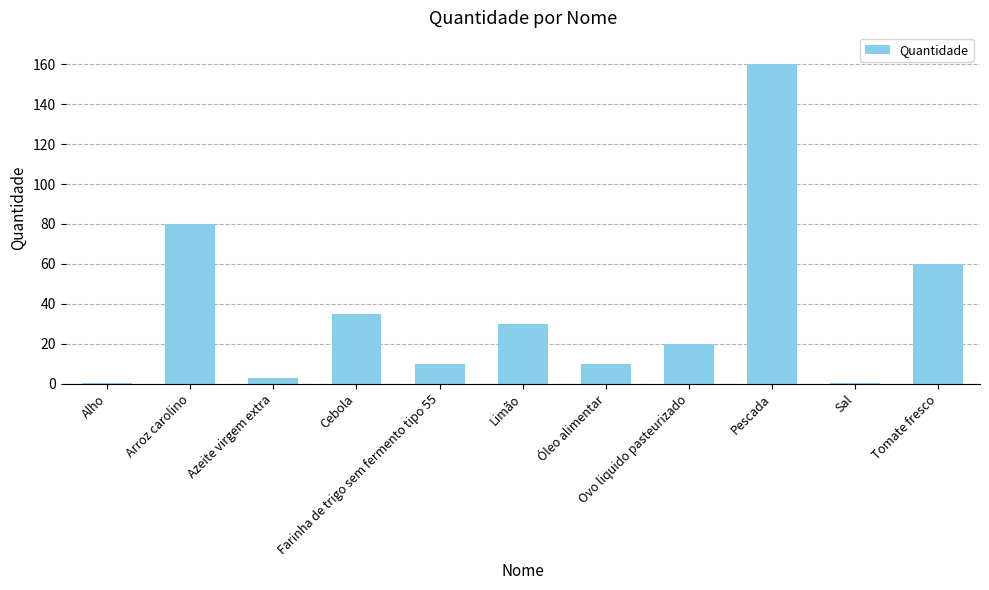

The chart shows a value of 60.0 at Tomate fresco. True or false?

True